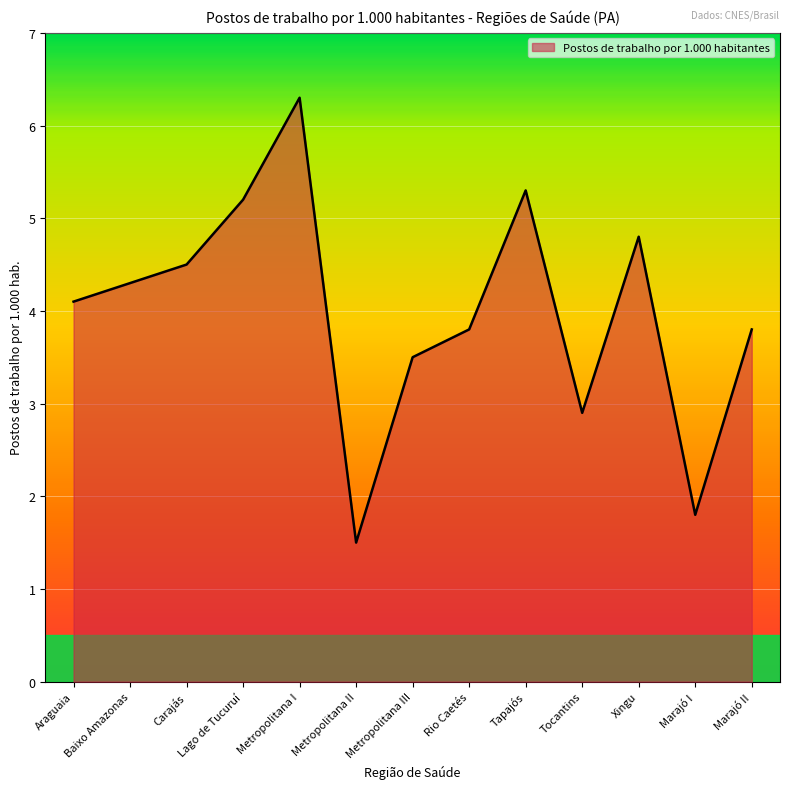

Count the number of categories in the chart.

13